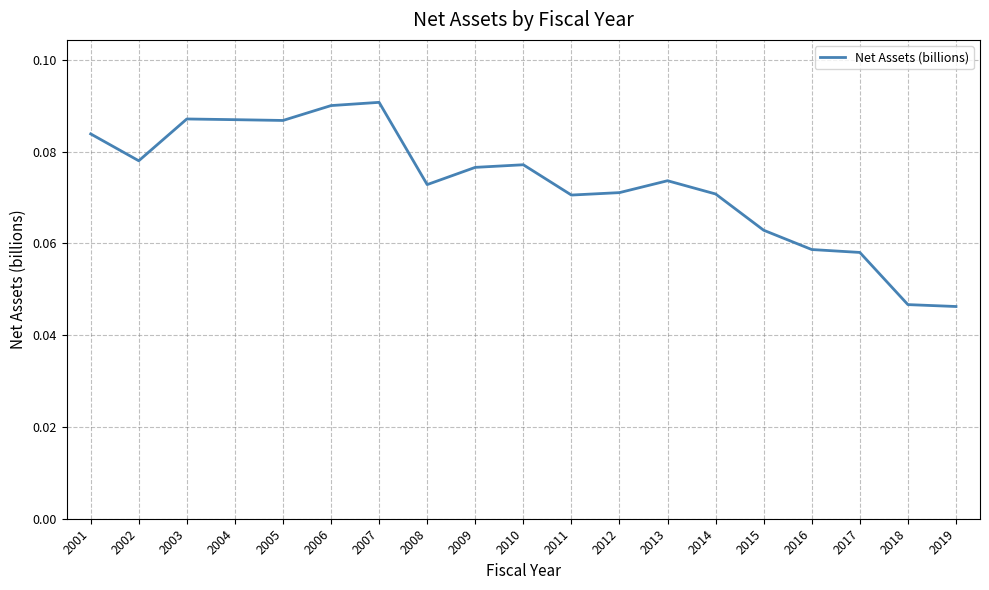

True or false: the data has more than 0 interior local peaks.

True